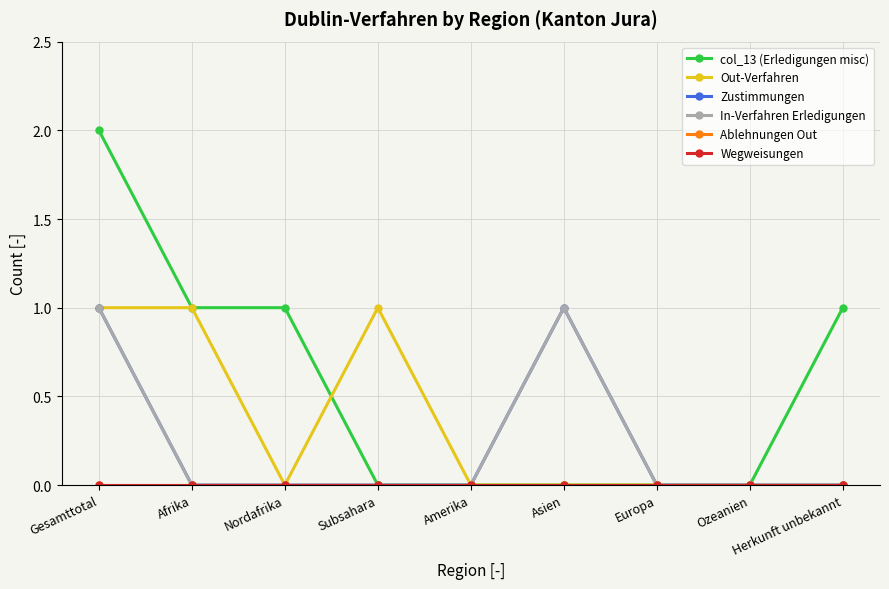

Between Gesamttotal and Europa, which is larger?

Gesamttotal